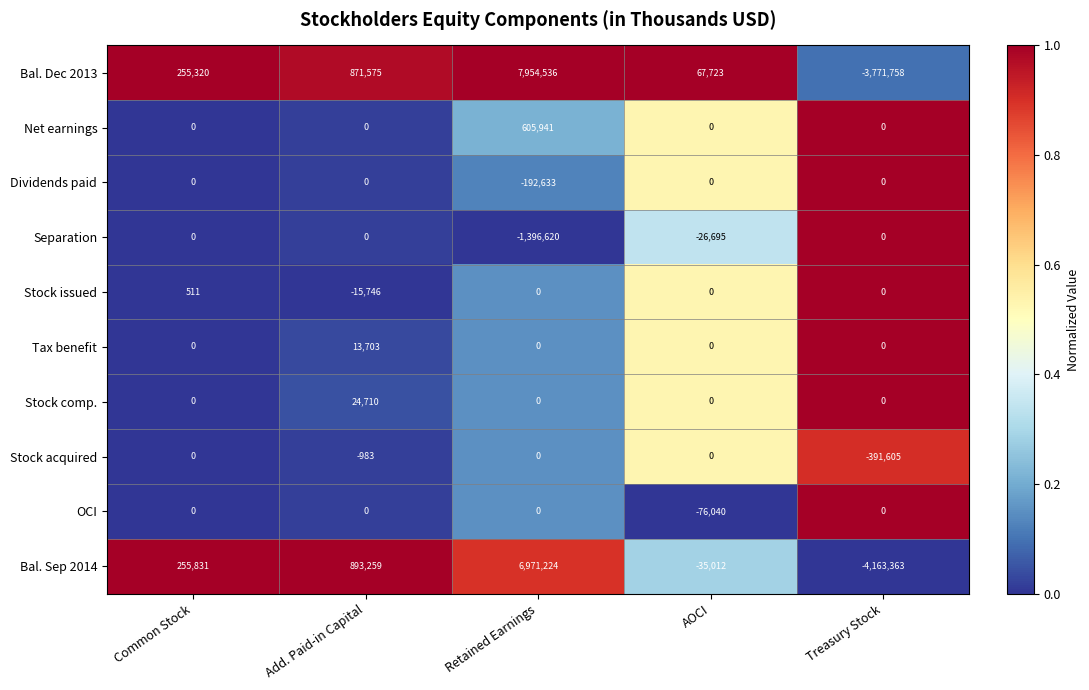

At which category is the sum across all series the highest?

Retained Earnings